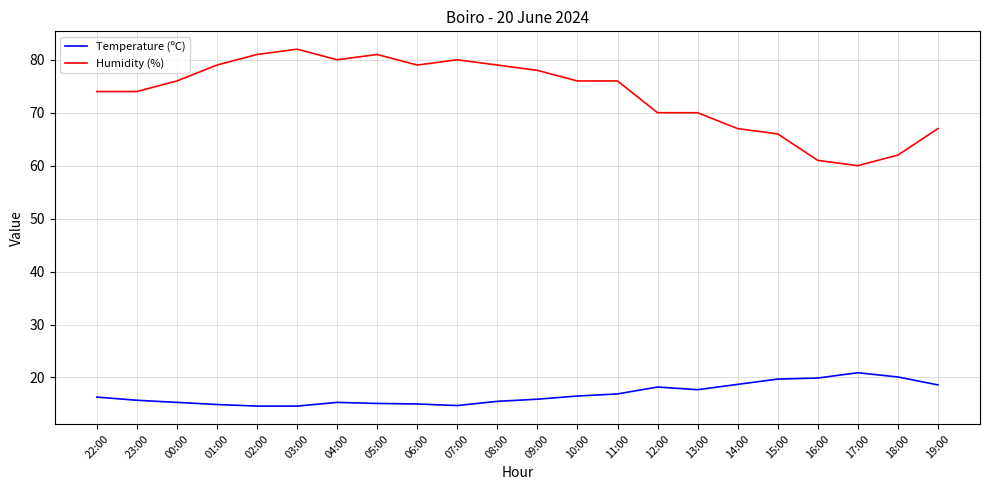

What position from the left is 11:00?

14